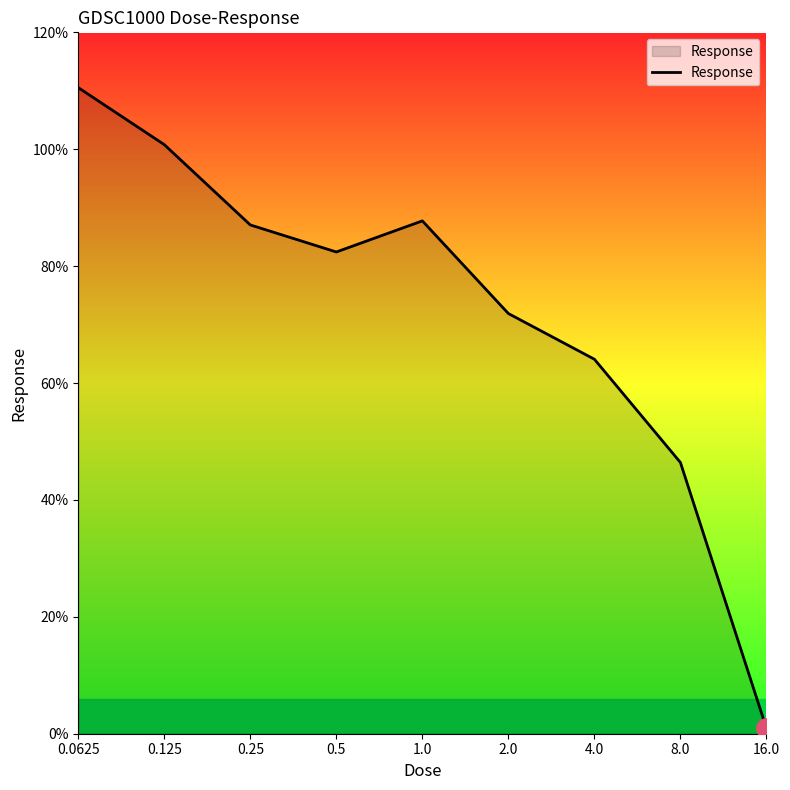

Reading right to left, what are all the values shown in this chart?

0.9	46.4	64.1	71.9	87.7	82.4	87.0	100.8	110.5